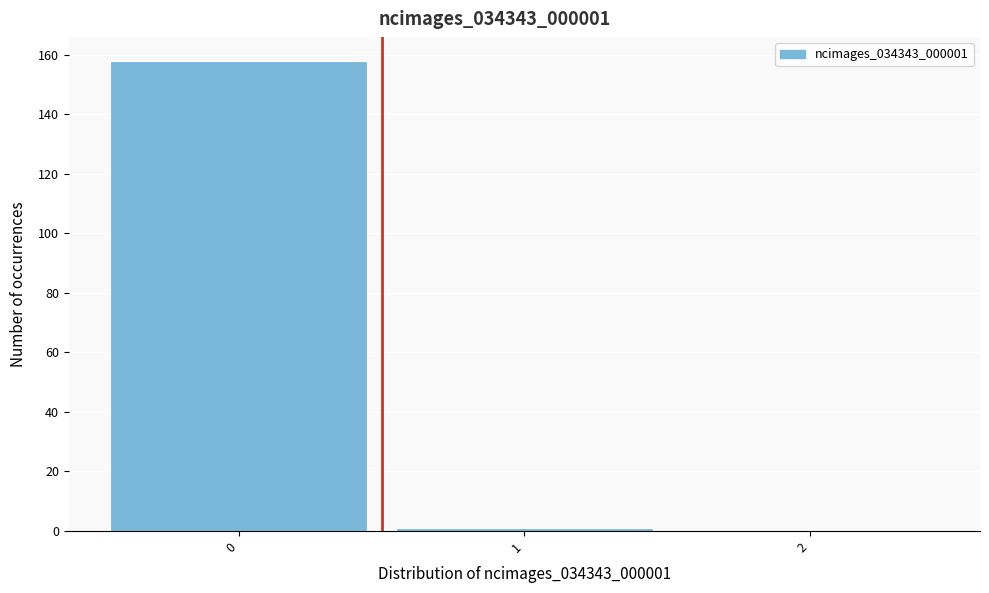

Reading left to right, what are all the values shown in this chart?

0=158	1=1	2=0